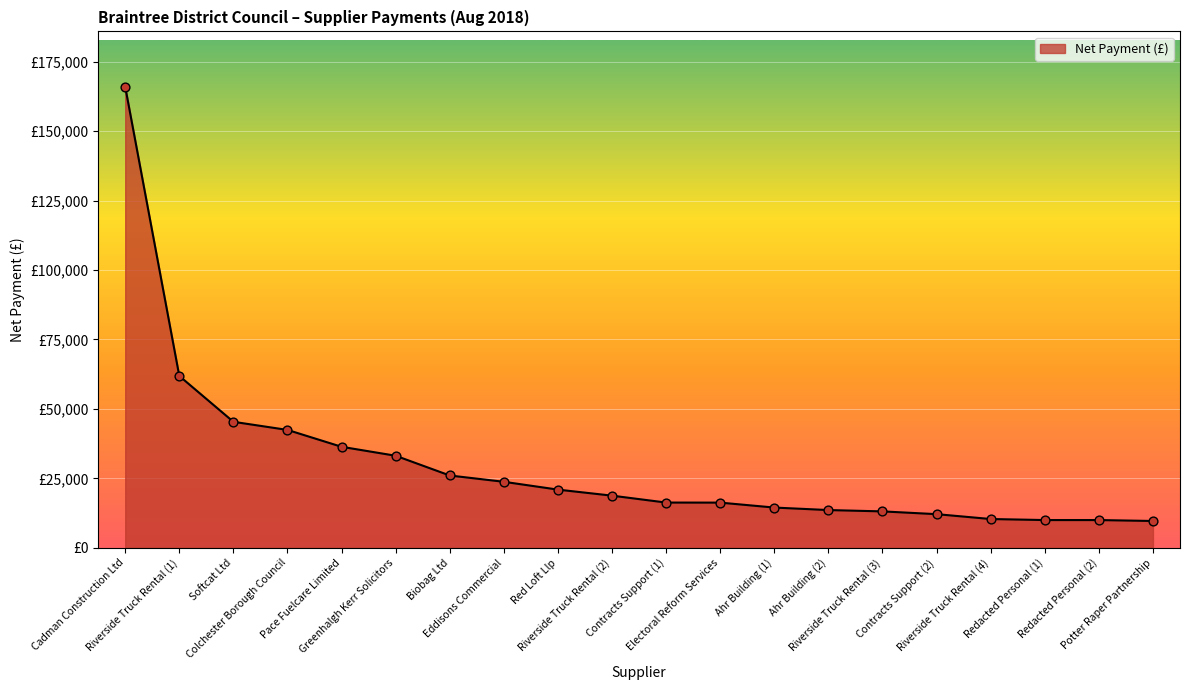

Between Riverside Truck Rental (4) and Eddisons Commercial, which is larger?

Eddisons Commercial